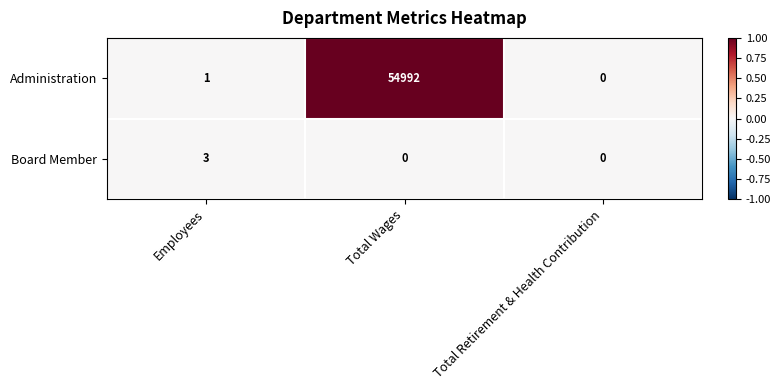

Rank the series by their average value, from lowest to highest.

Board Member, Administration